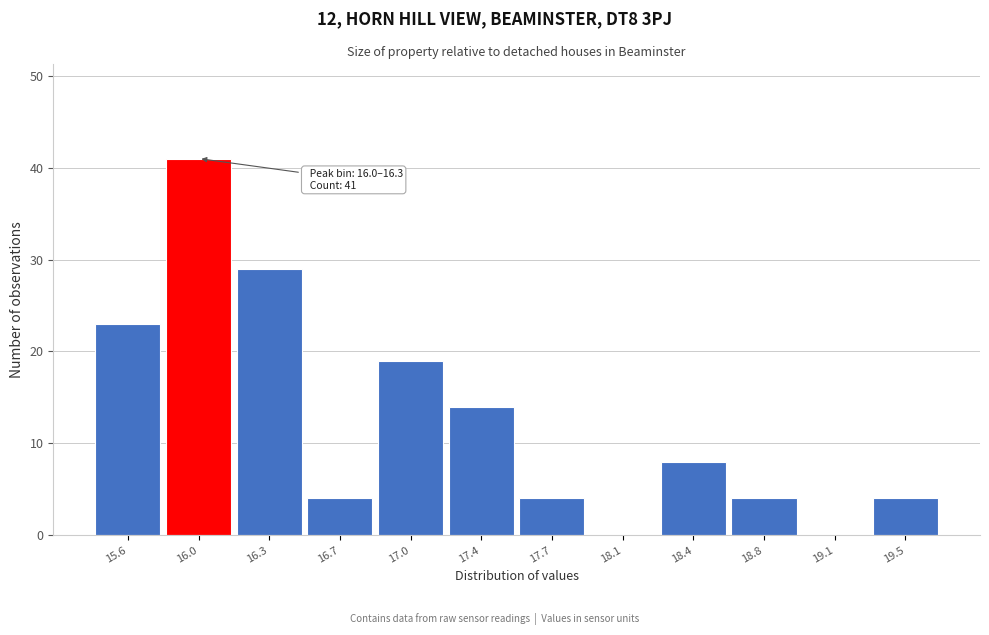

Reading left to right, what are all the values shown in this chart?

15.6=23	16.0=41	16.3=29	16.7=4	17.0=19	17.4=14	17.7=4	18.1=0	18.4=8	18.8=4	19.1=0	19.5=4